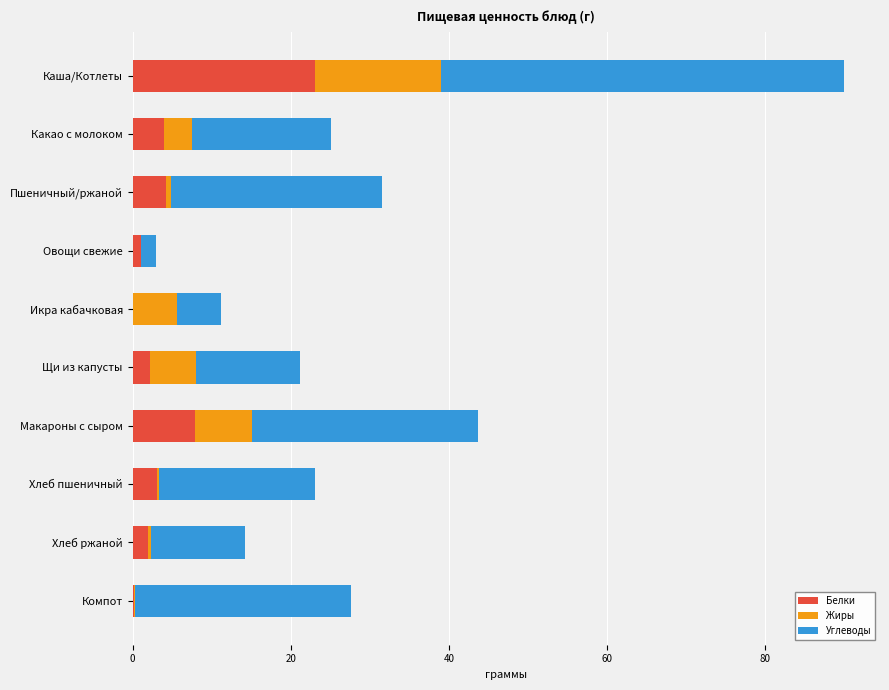

What is the sum of all Белки values?

47.5